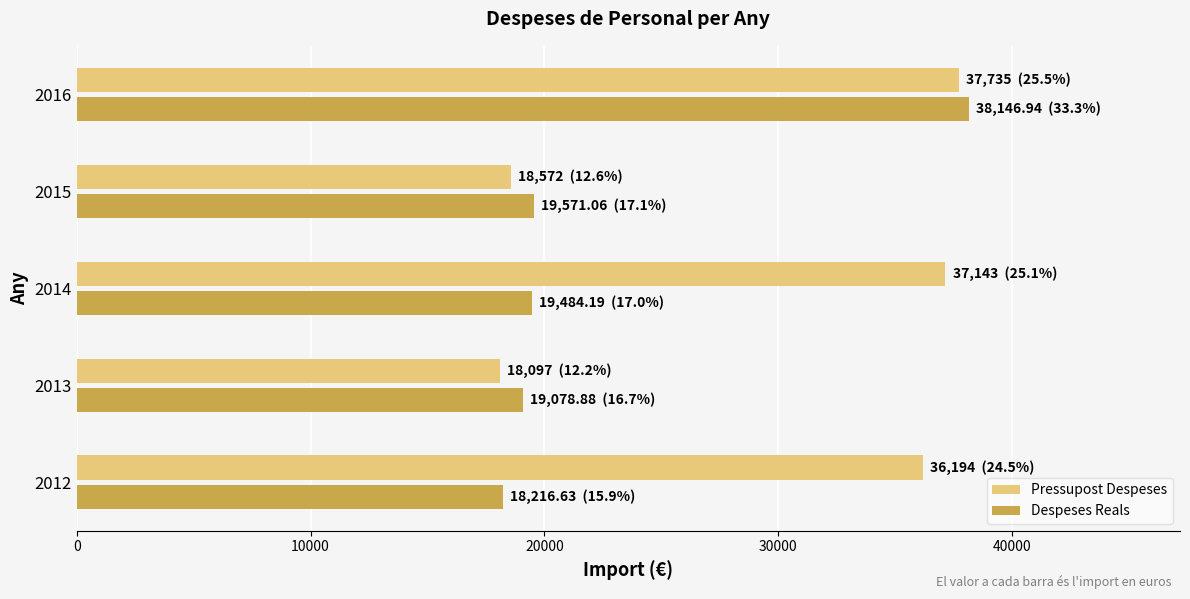

List the labels in order of Pressupost Despeses value, largest first.

2016, 2014, 2012, 2015, 2013